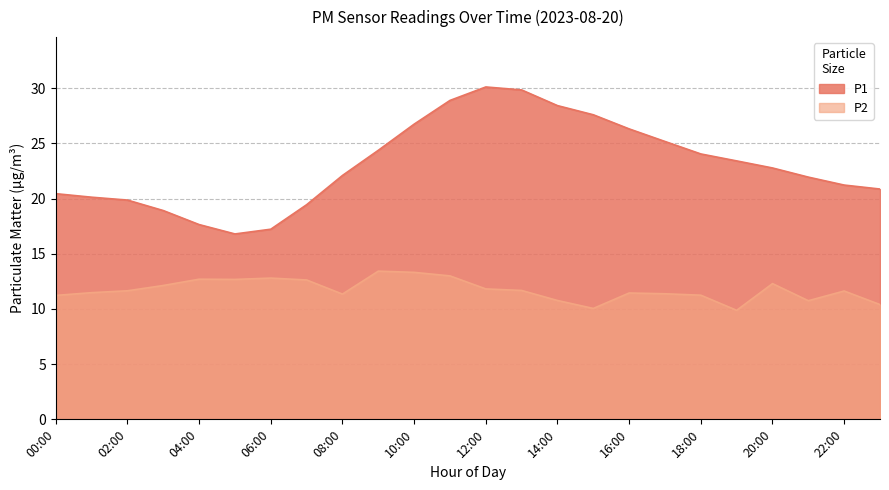

At which label does P2 first exceed 11?

00:00